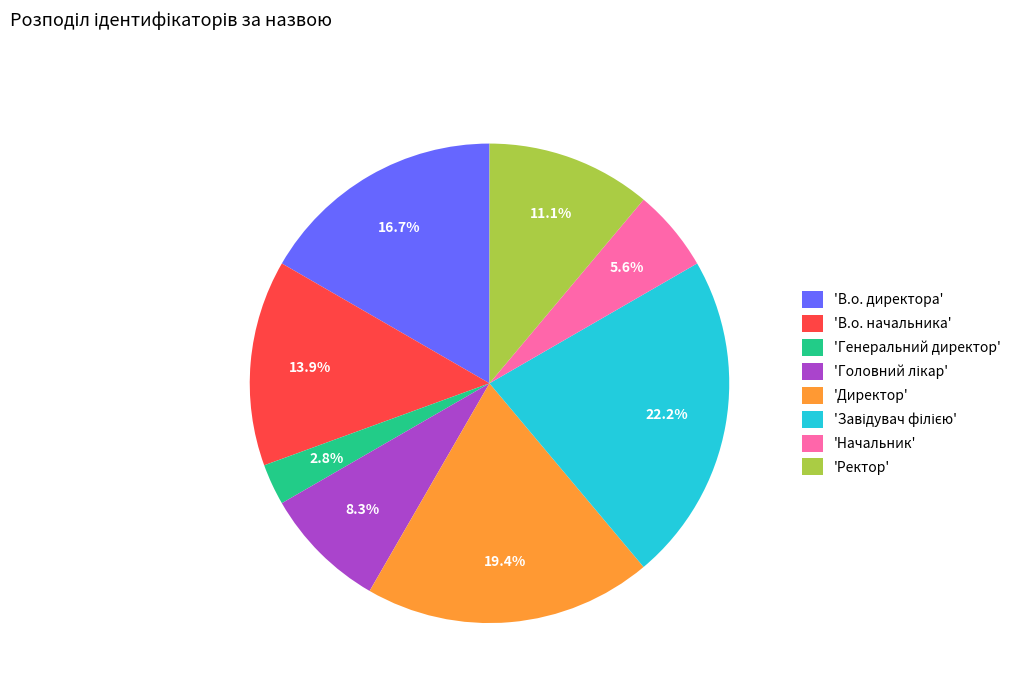

What is the ratio of the value at 'В.о. директора' to the value at 'Генеральний директор'?

6.0